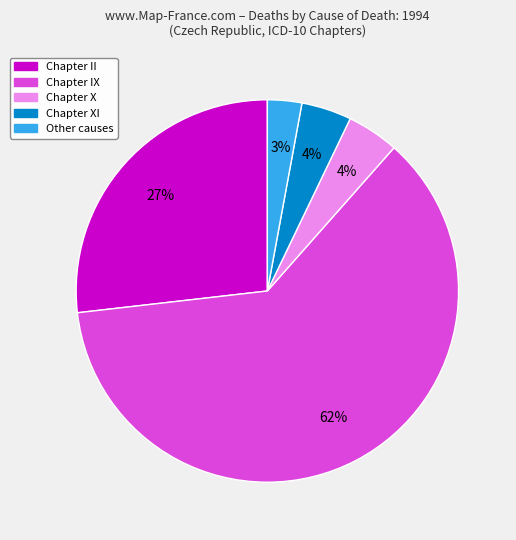

How many segments does this pie chart have?

5